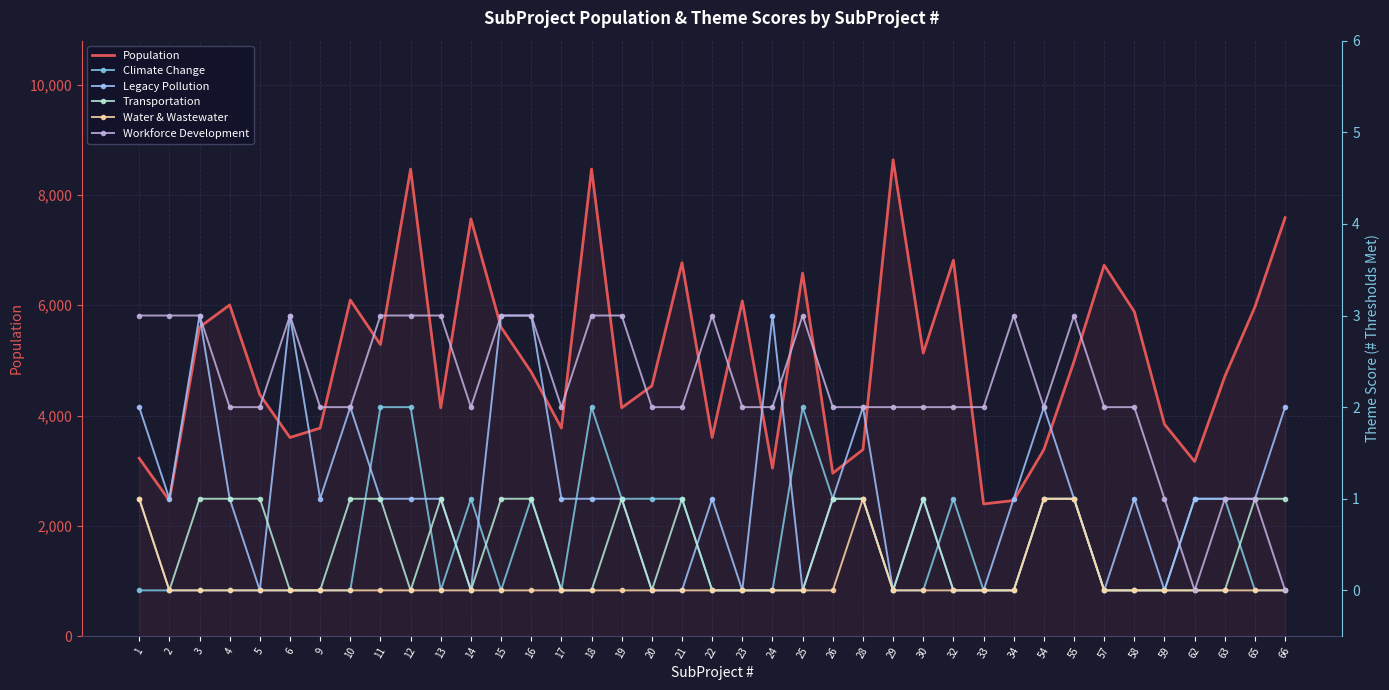

True or false: Population and Legacy Pollution intersect in this chart.

False